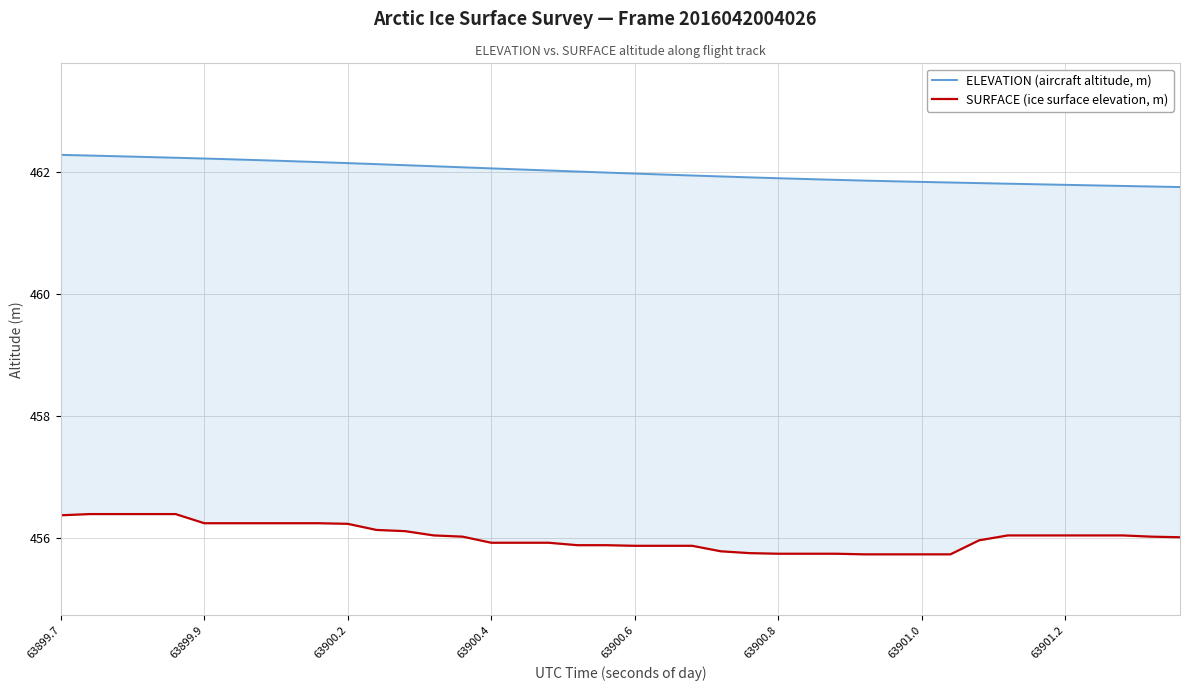

What position from the left is 63900.2?

3